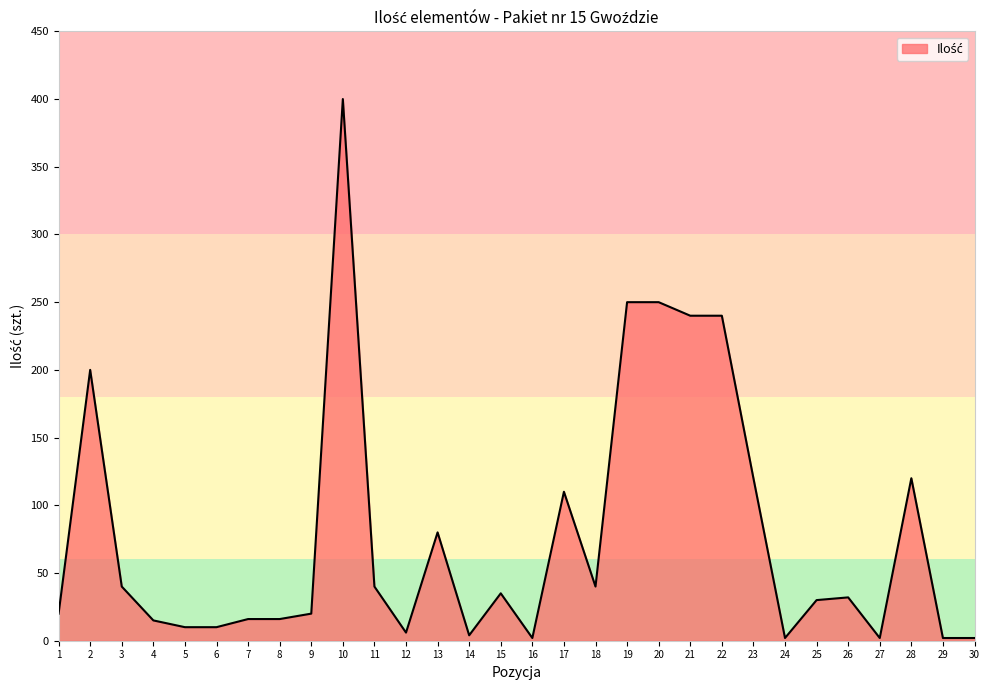

The value at 20 is 375. True or false?

False